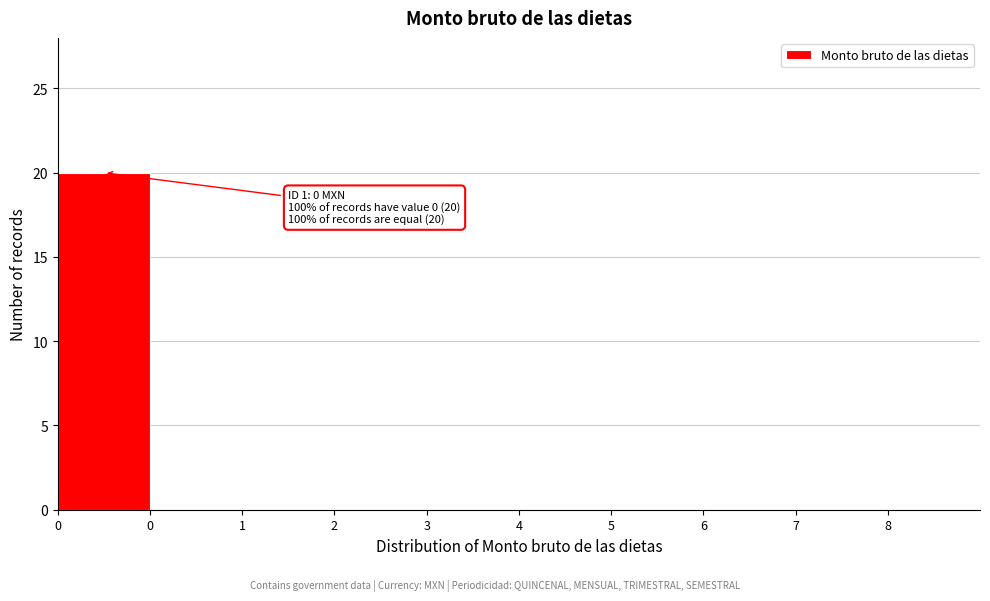

How many distinct data groups are displayed?

1